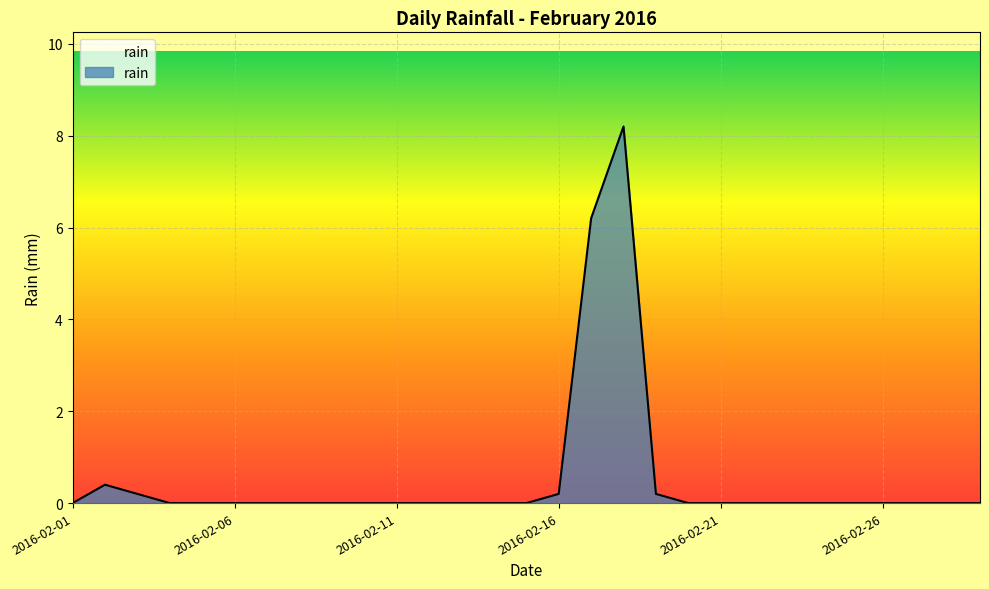

What is the difference between the maximum and minimum values?

8.2